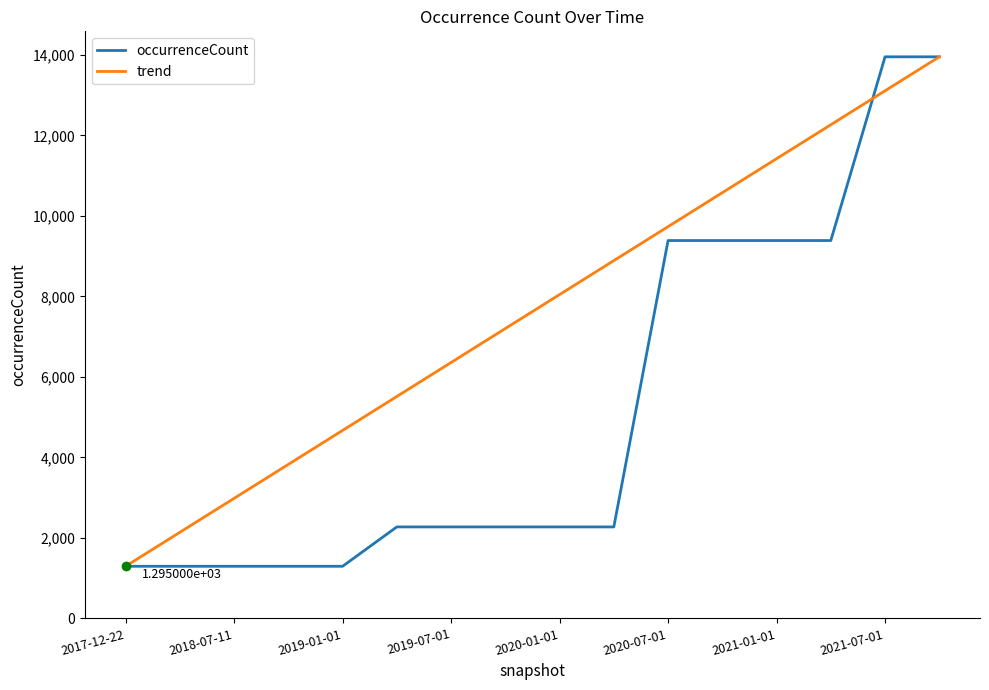

What is the highest value of the trend series?

13953.0